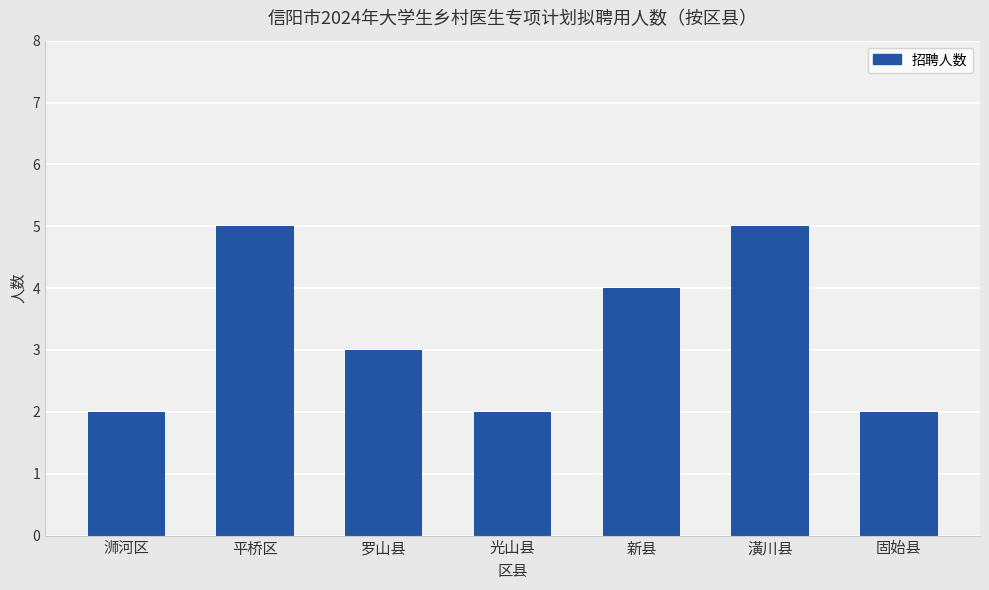

What is the maximum value shown in the chart?

5